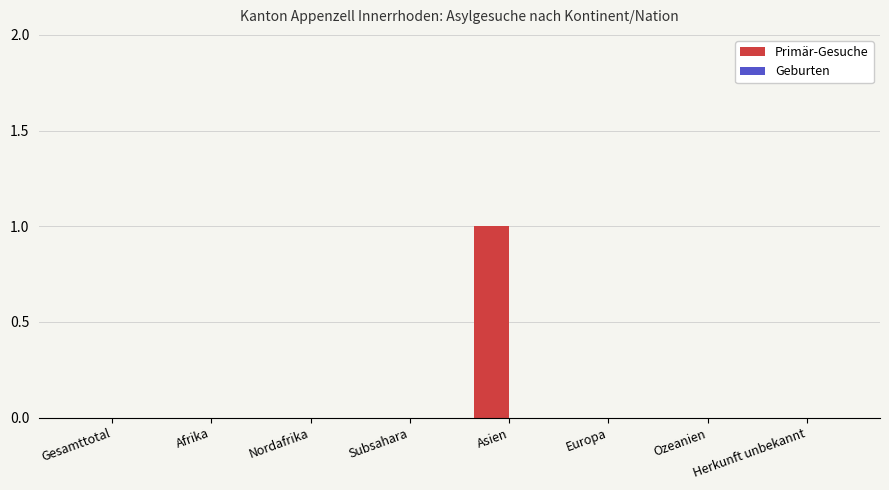

At which category does the chart reach its peak across all series?

Asien